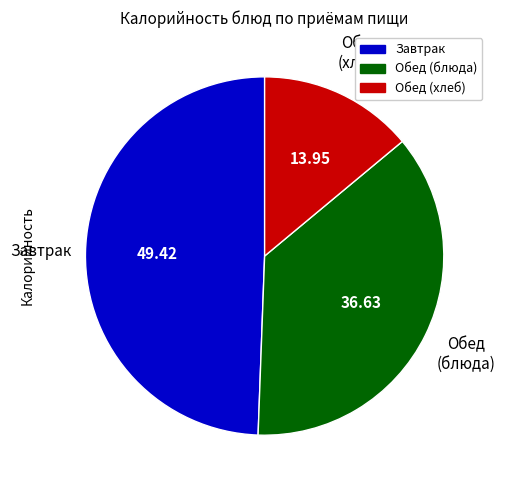

Is there any slice that represents more than half of the pie?

No